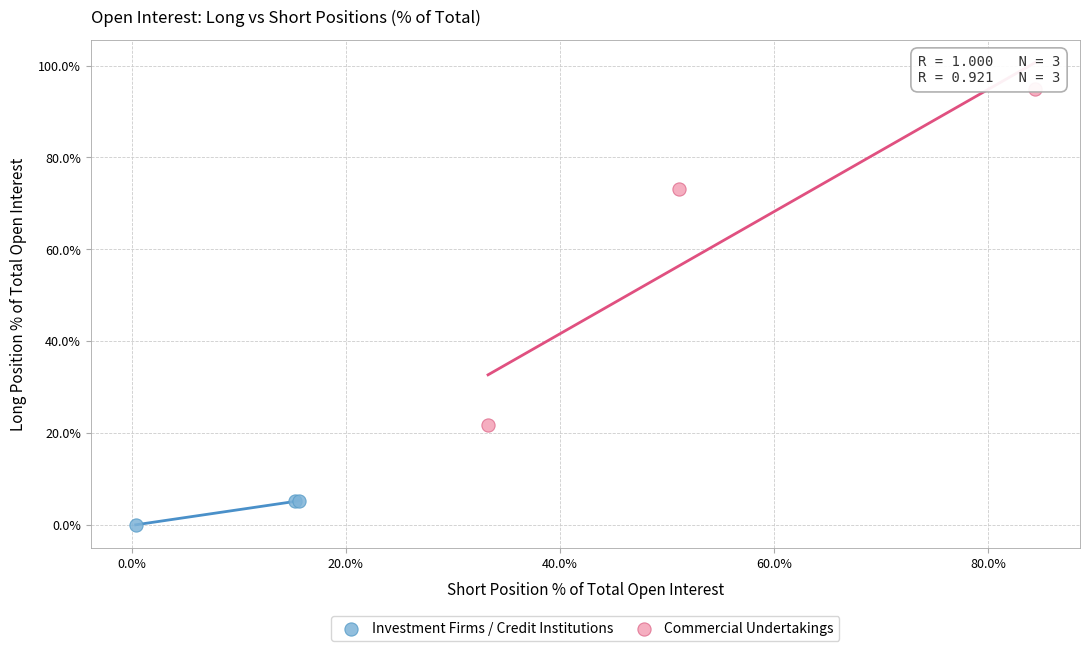

Which series reaches the maximum Y coordinate?

Commercial Undertakings